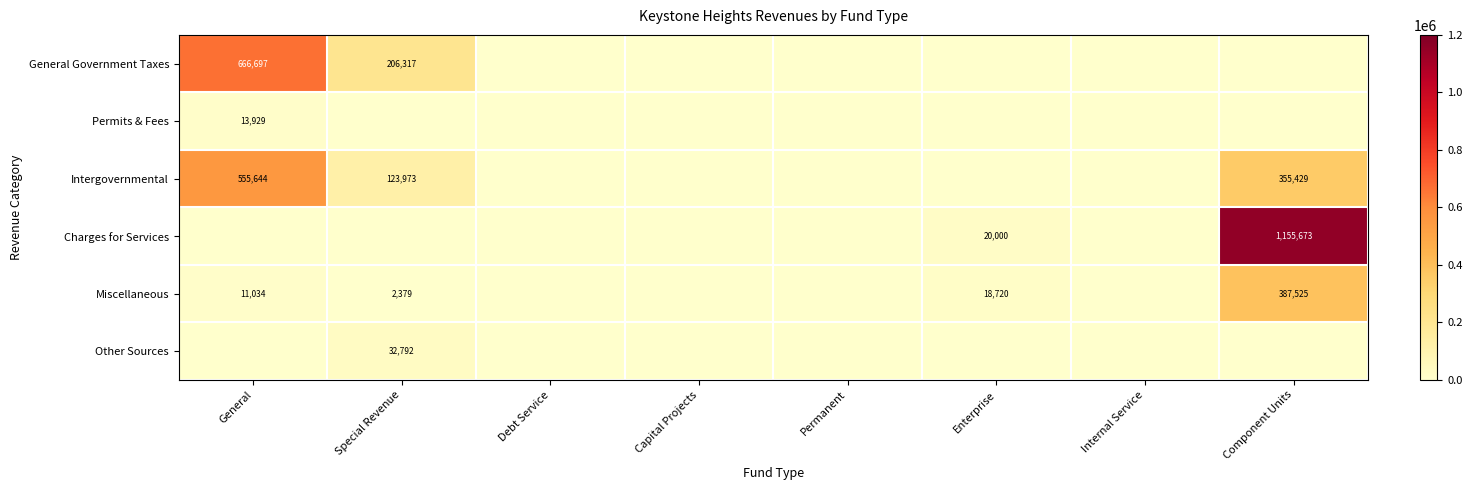

Which has a higher value, Component Units or General?

General